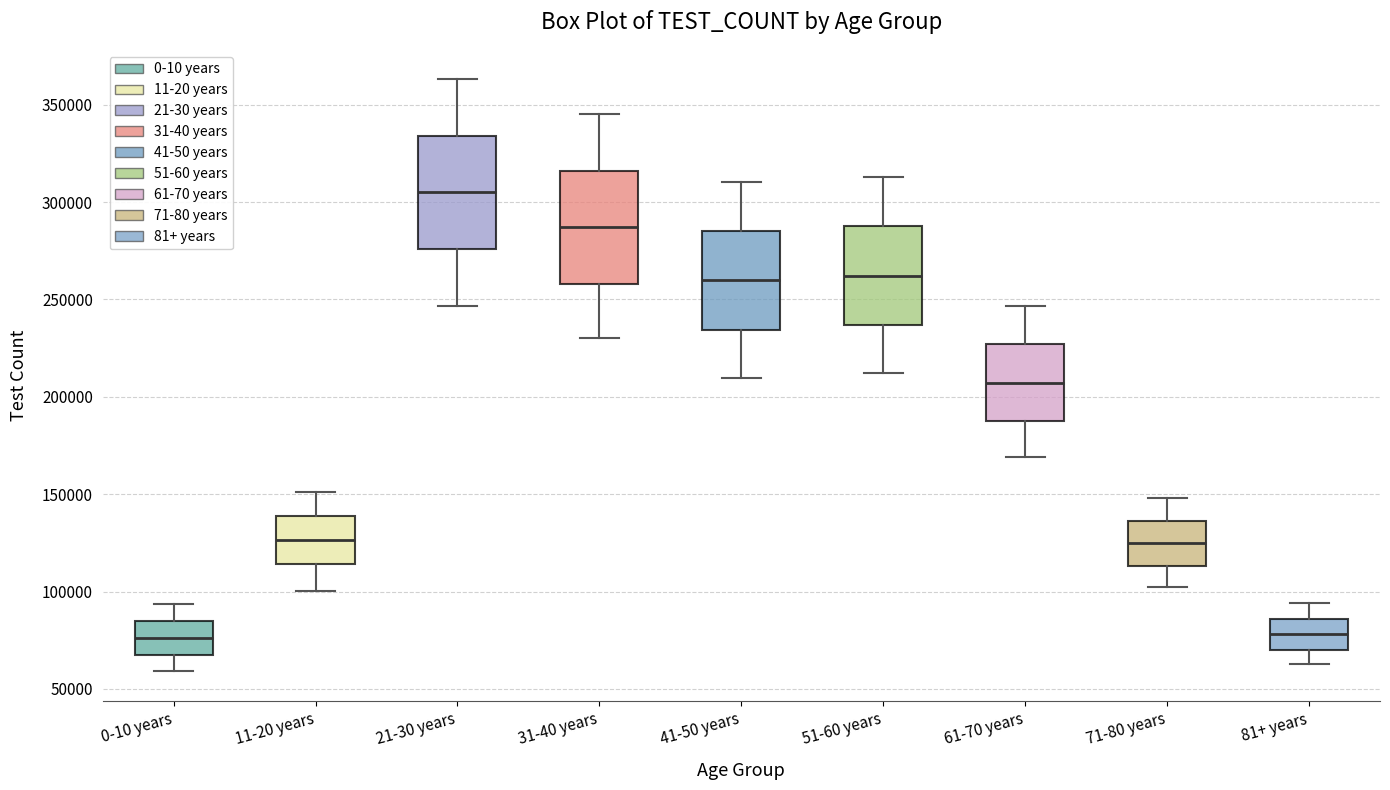

Reading left to right, read every box against the y-axis: the position of its median line, the range the box covers, and the ends of its whiskers. The values are not printed on the chart, so give them approximately, as read against the axis.

0-10 years: median 75000, box 65000 to 85000, whiskers 60000 to 95000
11-20 years: median 125000, box 115000 to 140000, whiskers 100000 to 150000
21-30 years: median 305000, box 275000 to 335000, whiskers 245000 to 365000
31-40 years: median 285000, box 260000 to 315000, whiskers 230000 to 345000
41-50 years: median 260000, box 235000 to 285000, whiskers 210000 to 310000
51-60 years: median 260000, box 235000 to 290000, whiskers 210000 to 315000
61-70 years: median 205000, box 190000 to 225000, whiskers 170000 to 245000
71-80 years: median 125000, box 115000 to 135000, whiskers 100000 to 150000
81+ years: median 80000, box 70000 to 85000, whiskers 65000 to 95000